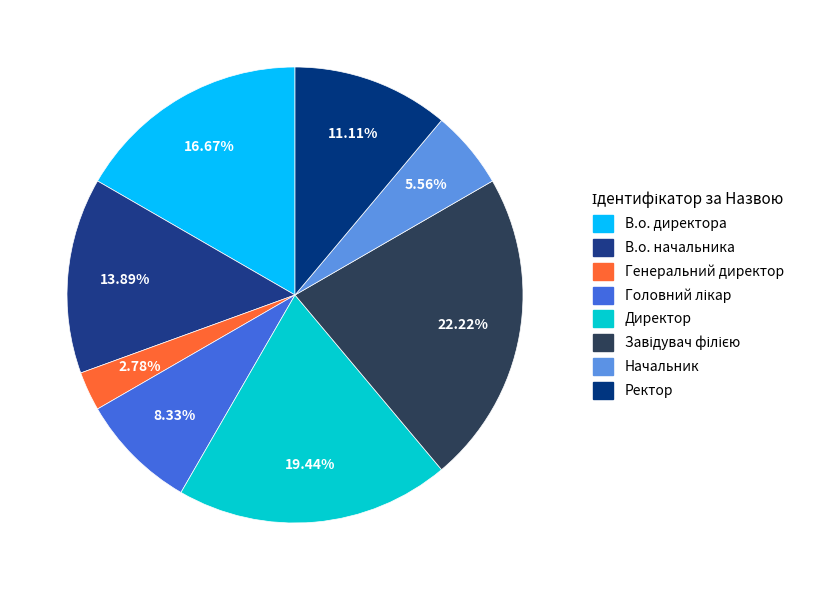

What is the total percentage of Головний лікар and Директор?

27.8%